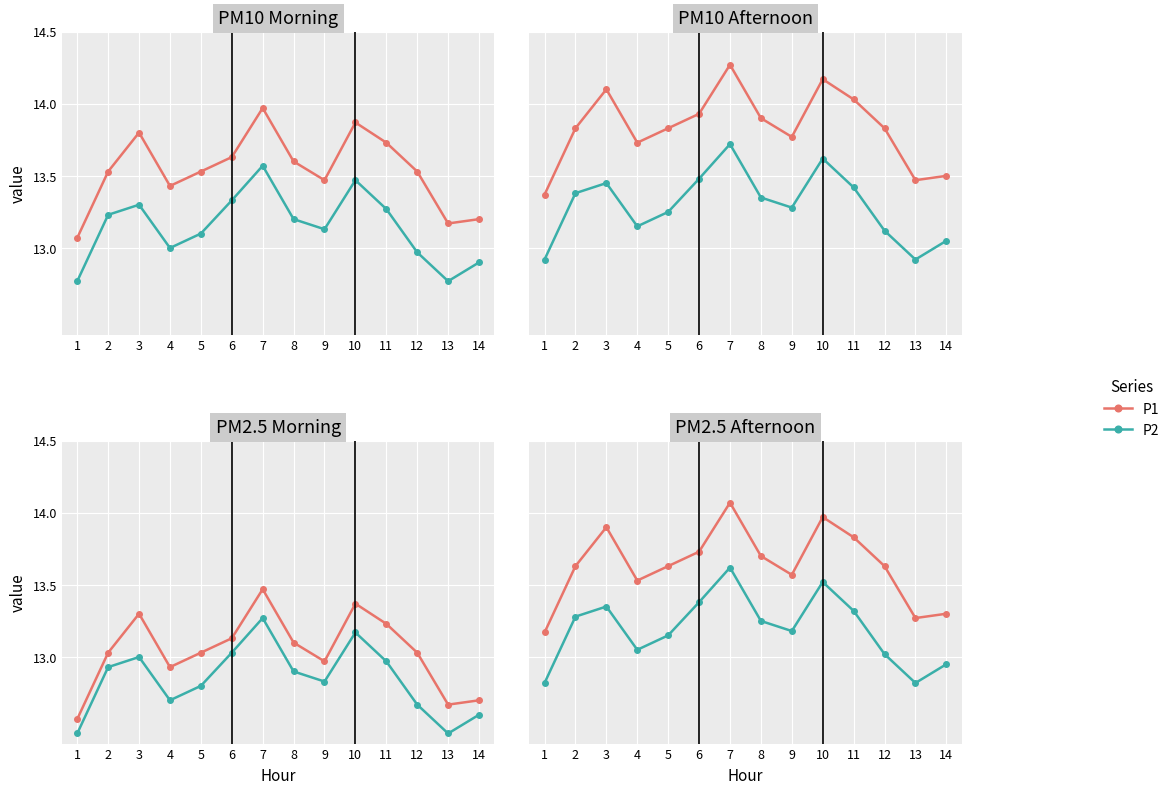

What is the value of the P2 point at the 14th from the left?

13.0